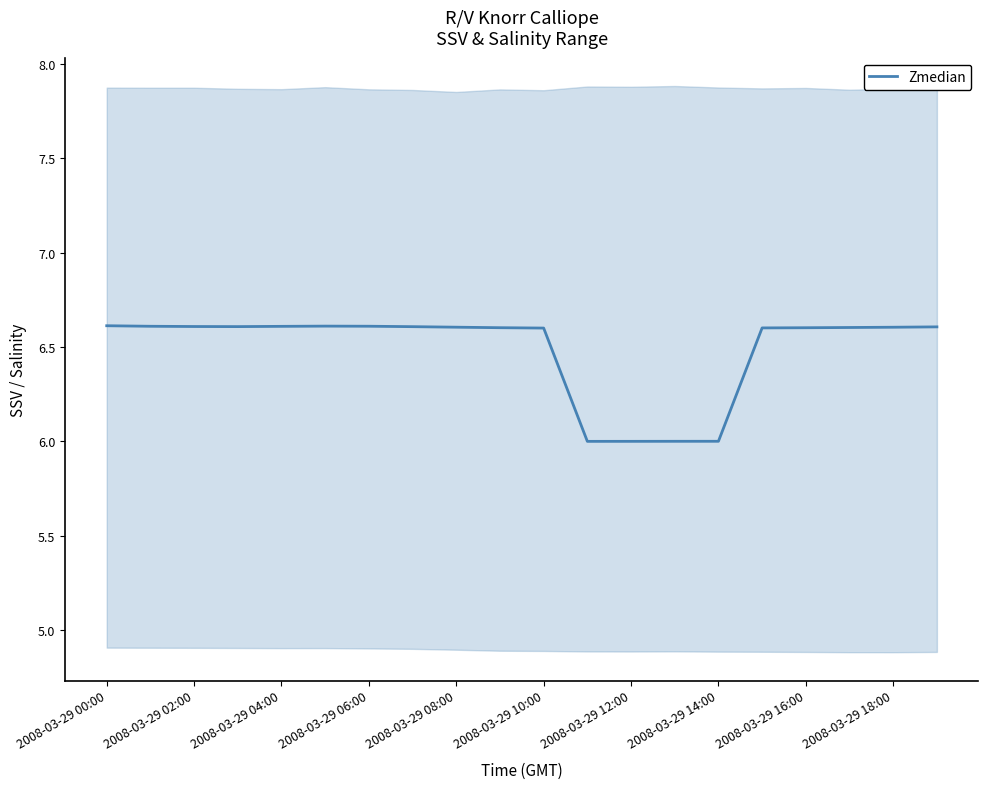

What is the minimum value for Zmedian?

6.0